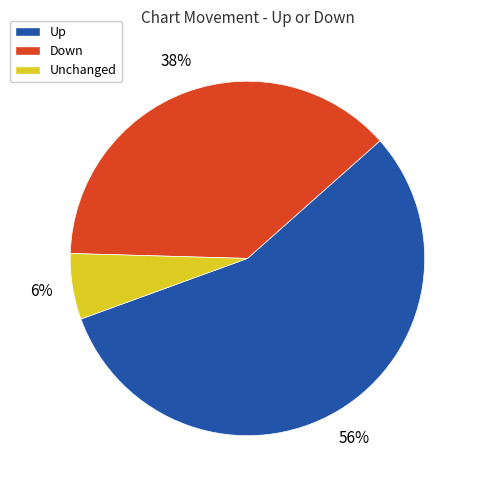

Is there a majority slice in this chart?

Yes